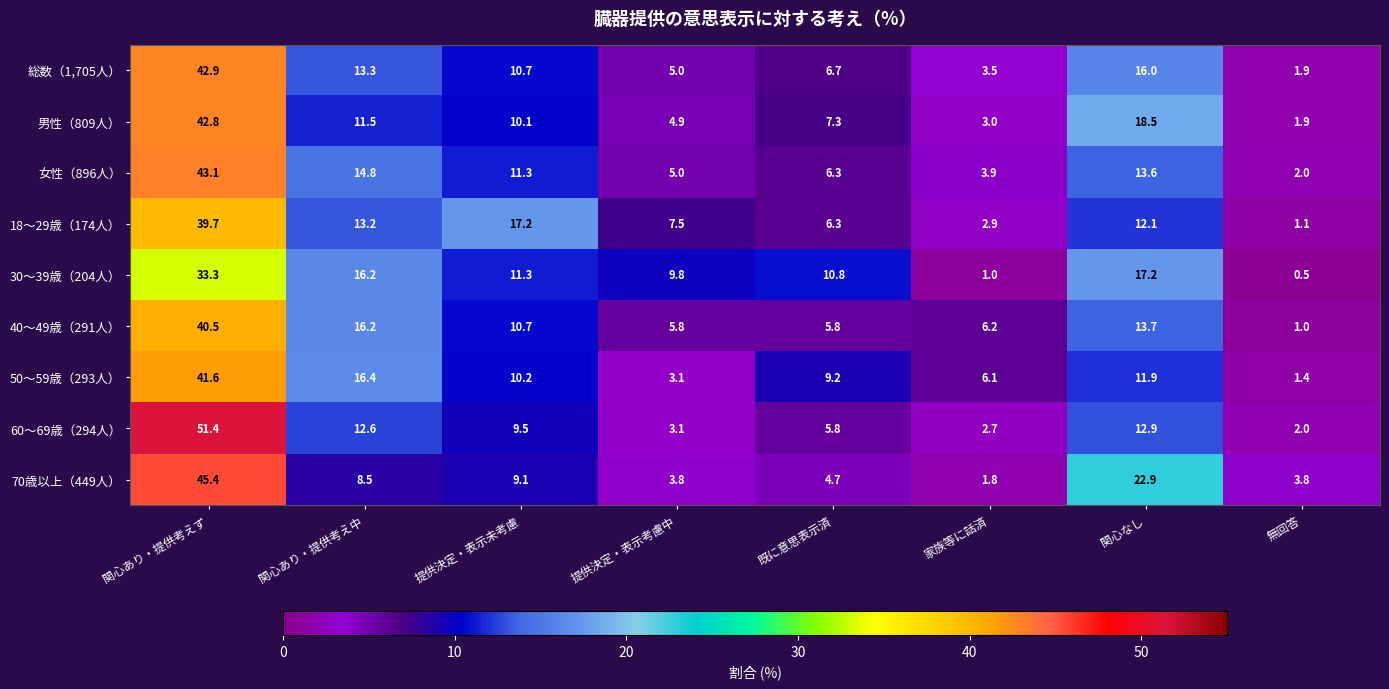

Is it true that 総数（1,705人） equals 1.9 at 無回答?

True